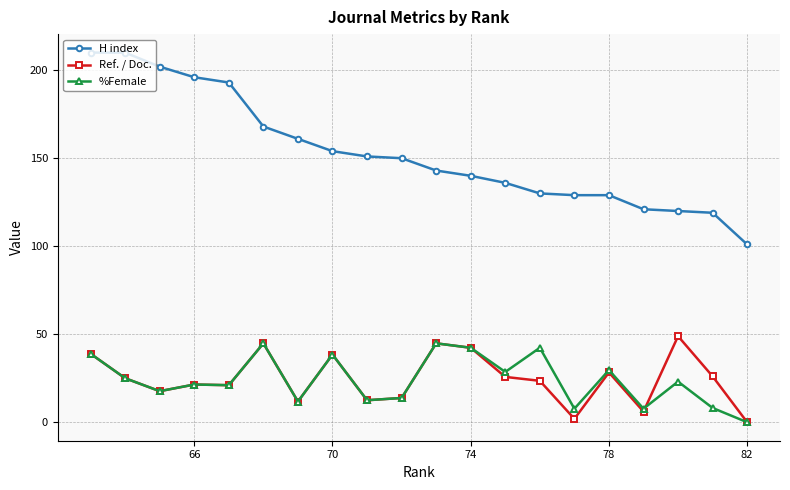

Does the chart have visible grid lines?

Yes